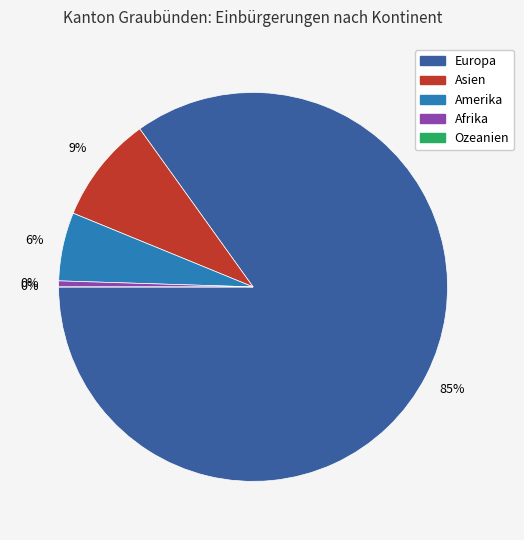

To the nearest percent, what is the combined percentage of Amerika and Ozeanien?

6%